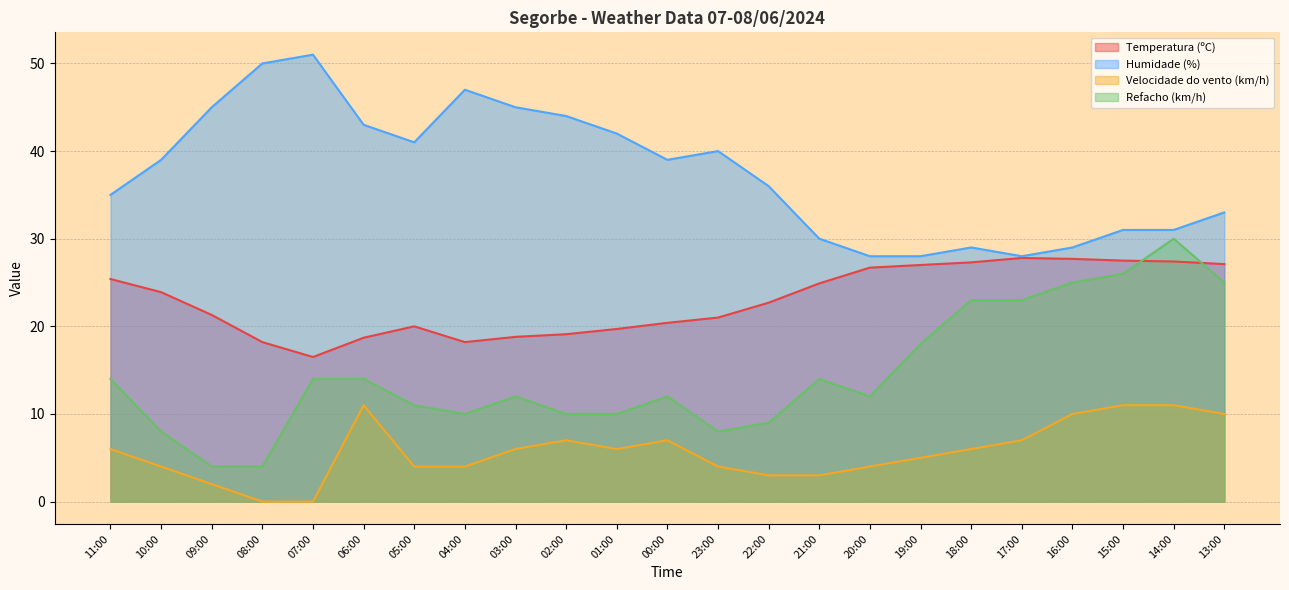

At which category does Humidade (%) reach its first local valley?

05:00